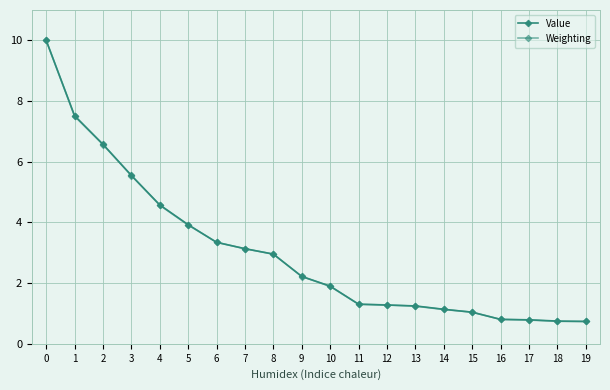

Rank the categories by Value value from lowest to highest.

19, 18, 17, 16, 15, 14, 13, 12, 11, 10, 9, 8, 7, 6, 5, 4, 3, 2, 1, 0